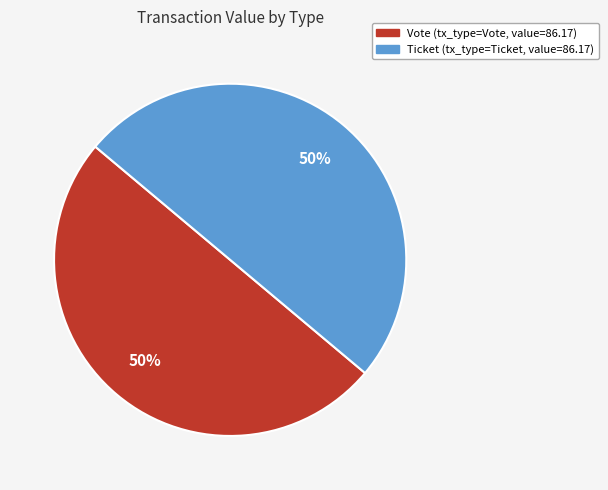

To the nearest percent, what is the average slice percentage?

50%